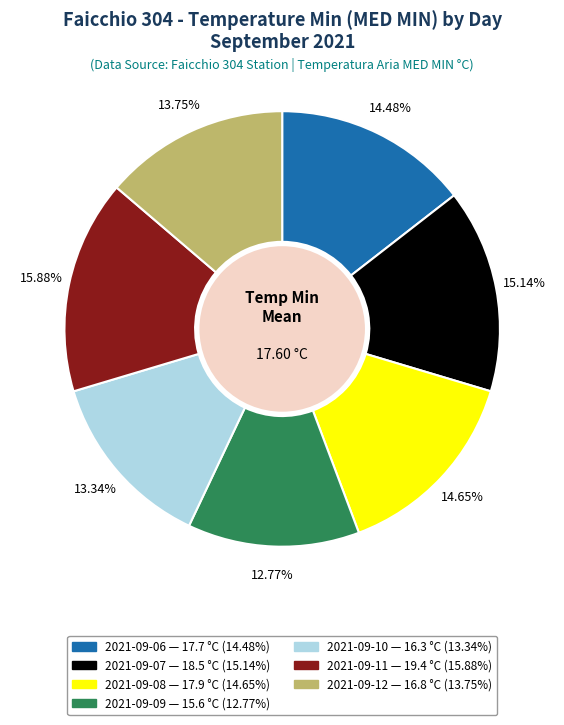

To the nearest percent, what is the combined percentage of 2021-09-07 and 2021-09-12?

29%